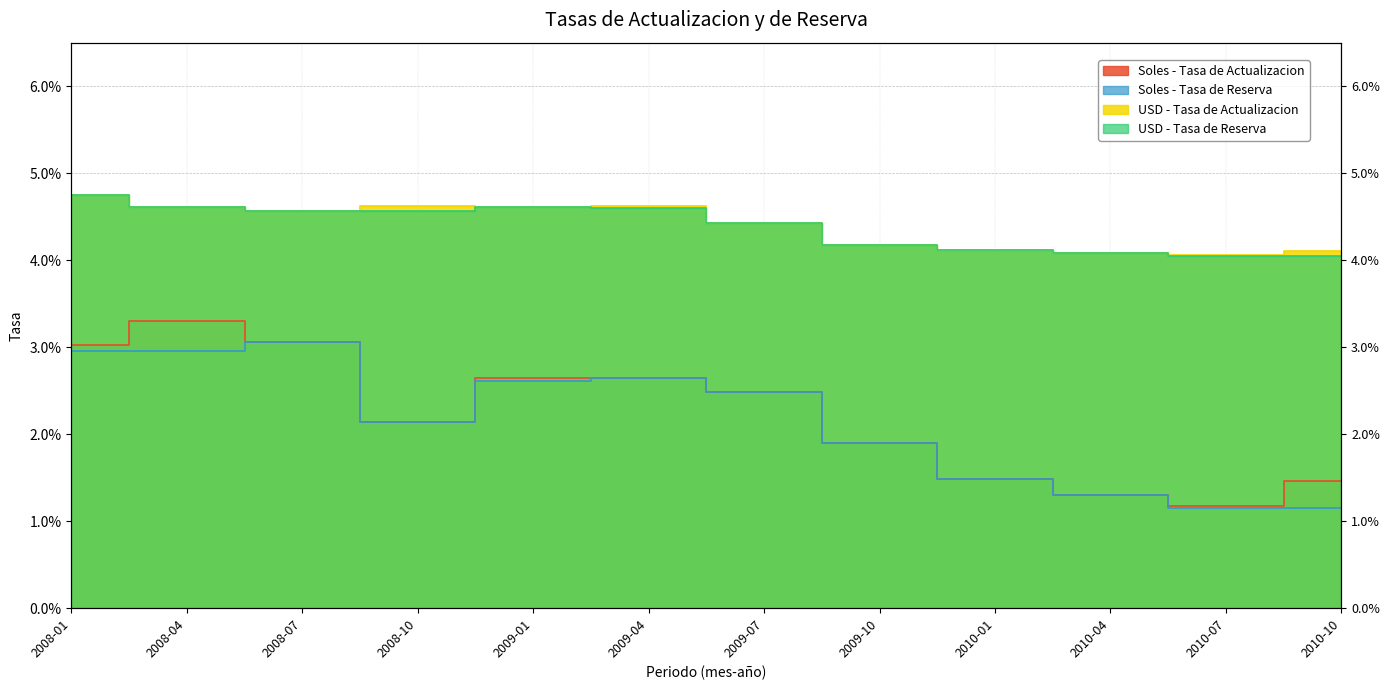

Is the value of Soles - Tasa de Reserva at 2009-04 greater than the value of Soles - Tasa de Actualizacion at 2008-01?

No